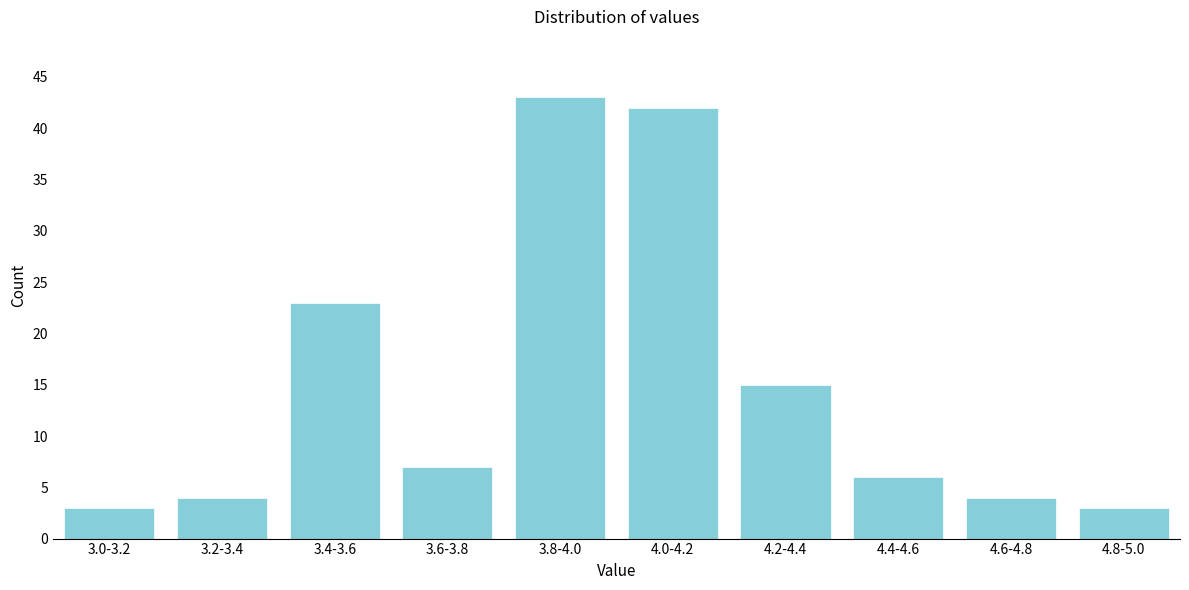

Reading right to left, transcribe all the data shown in this chart.

3	4	6	15	42	43	7	23	4	3